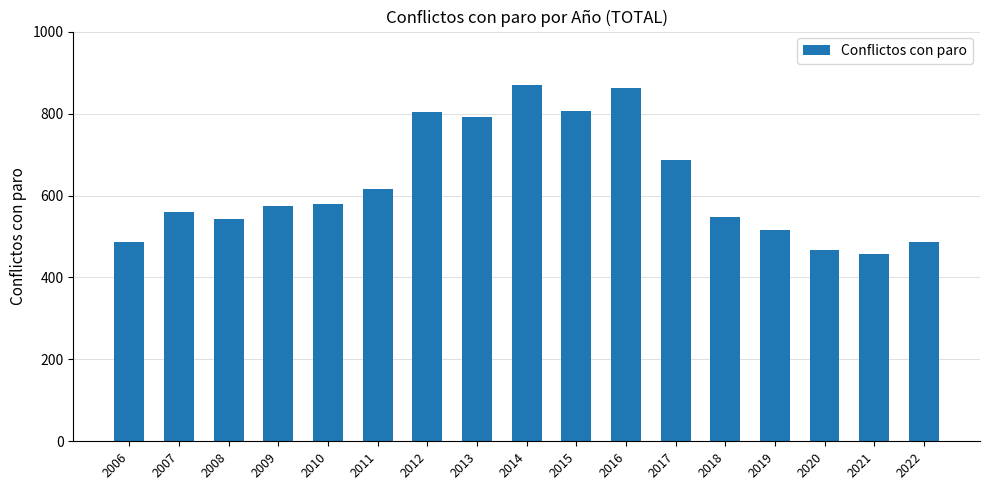

What is the average value?

627